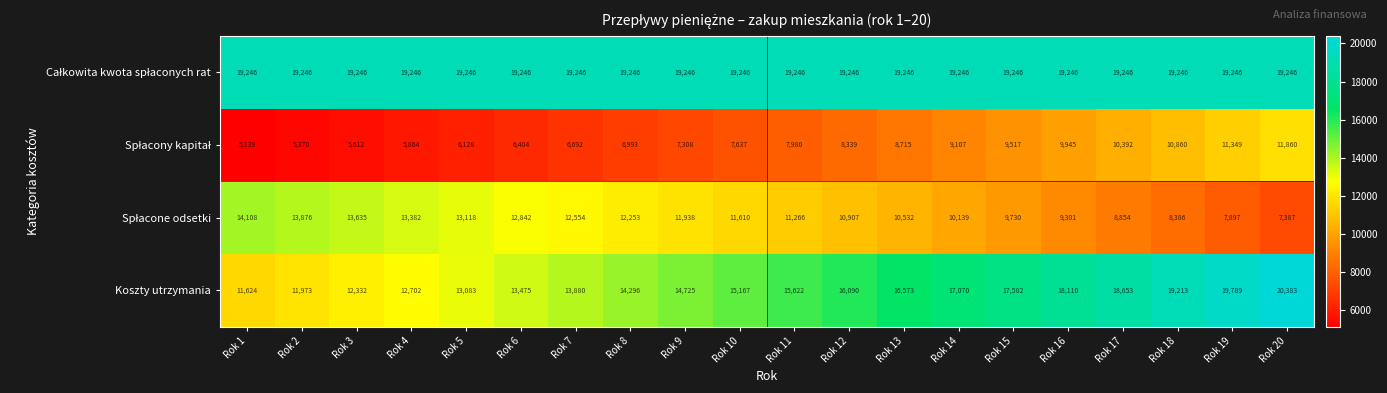

Between Rok 17 and Rok 18, which series saw the biggest shift?

Koszty utrzymania